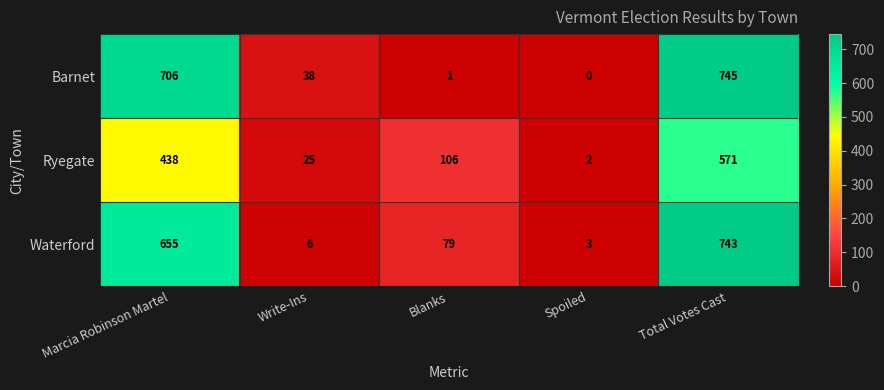

Count the number of categories in the chart.

5